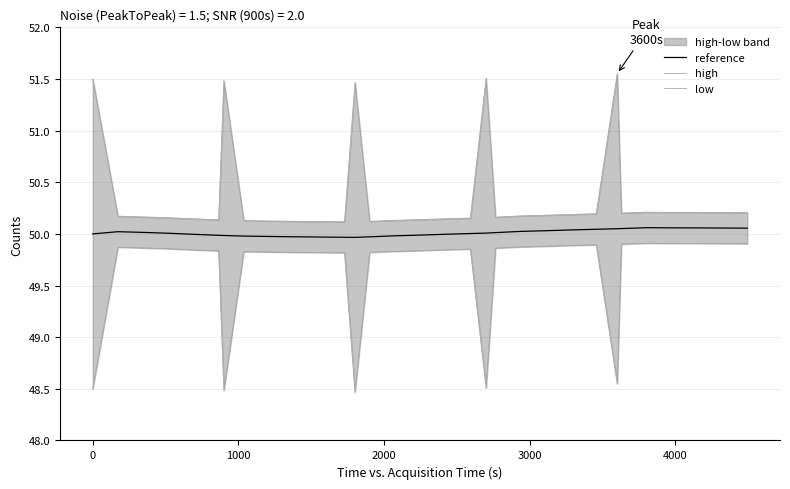

True or false: low and high cross at least once.

False